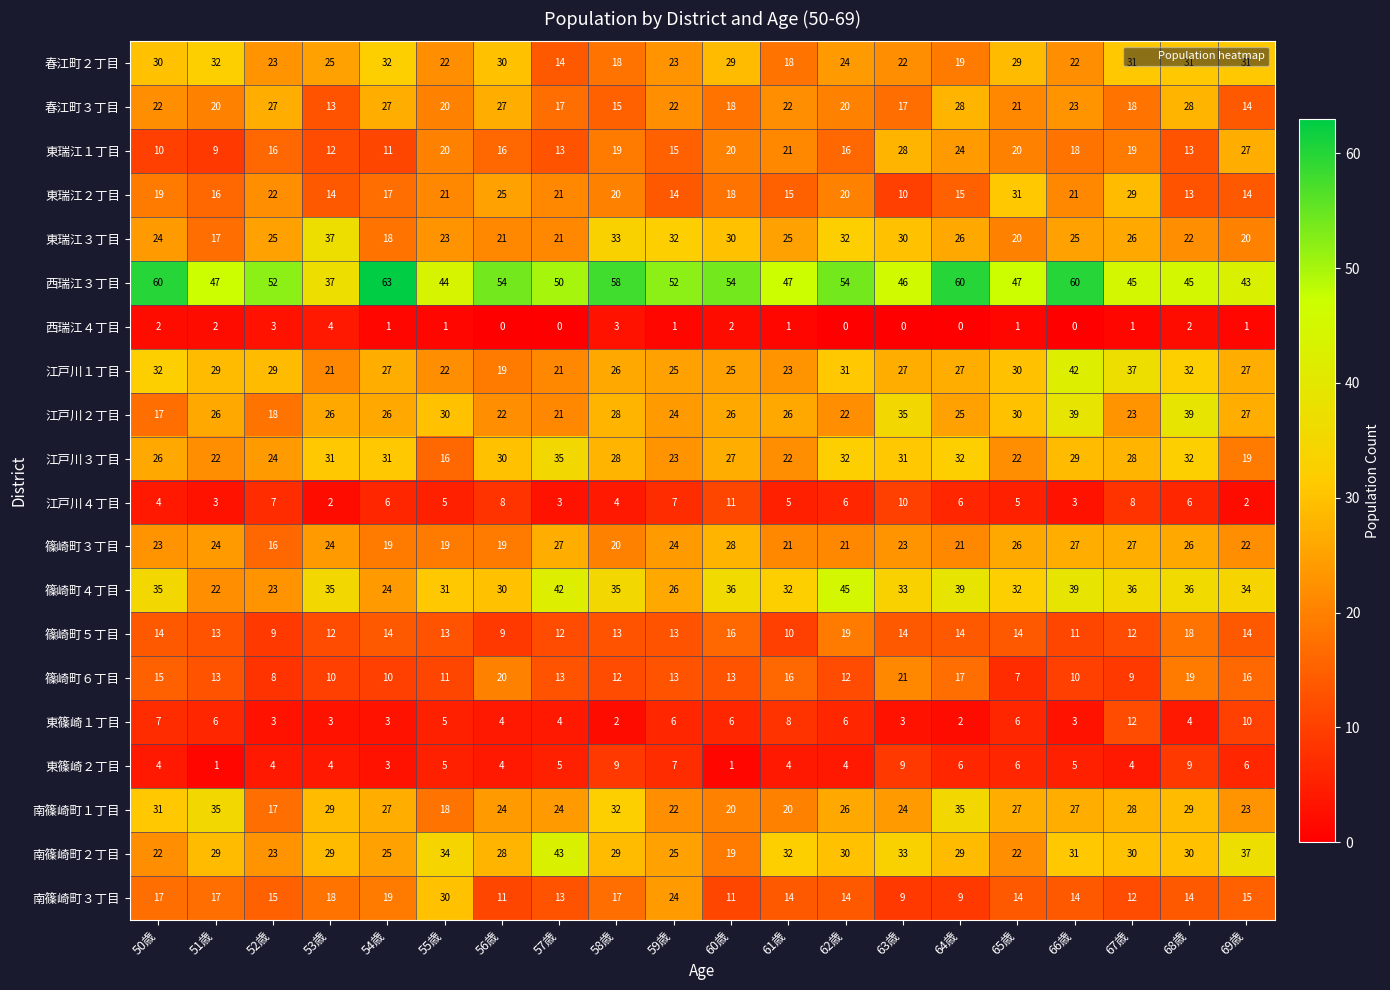

What is the difference between the maximum and minimum values in the 東瑞江２丁目 series?

21